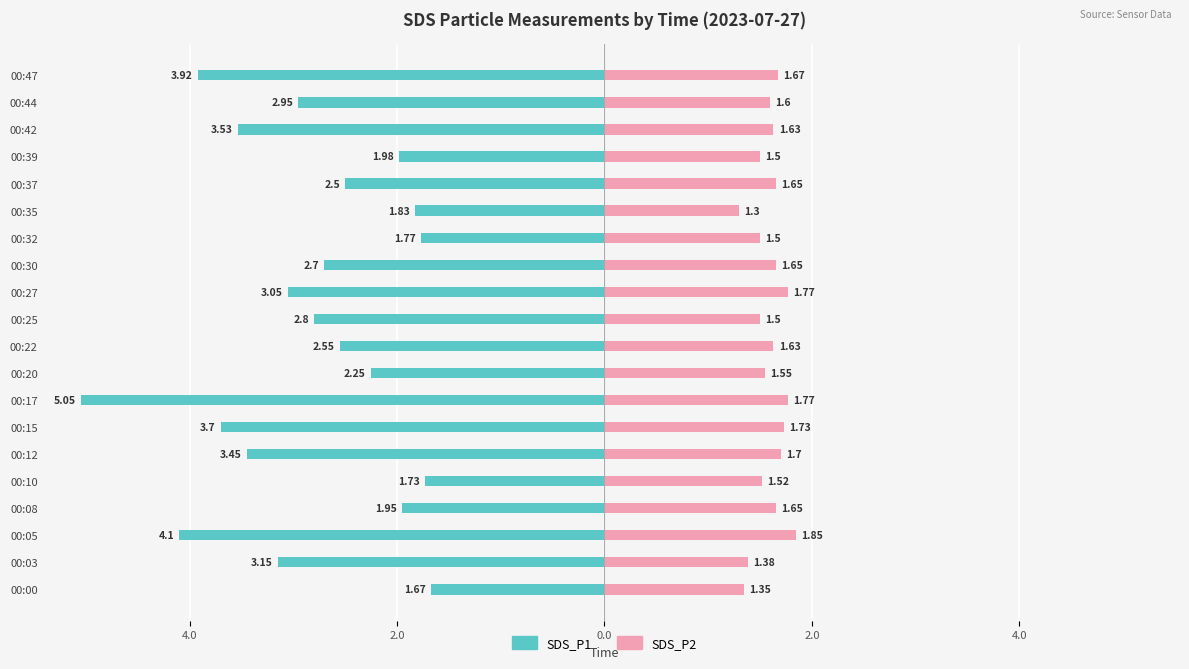

Count the number of categories in the chart.

20